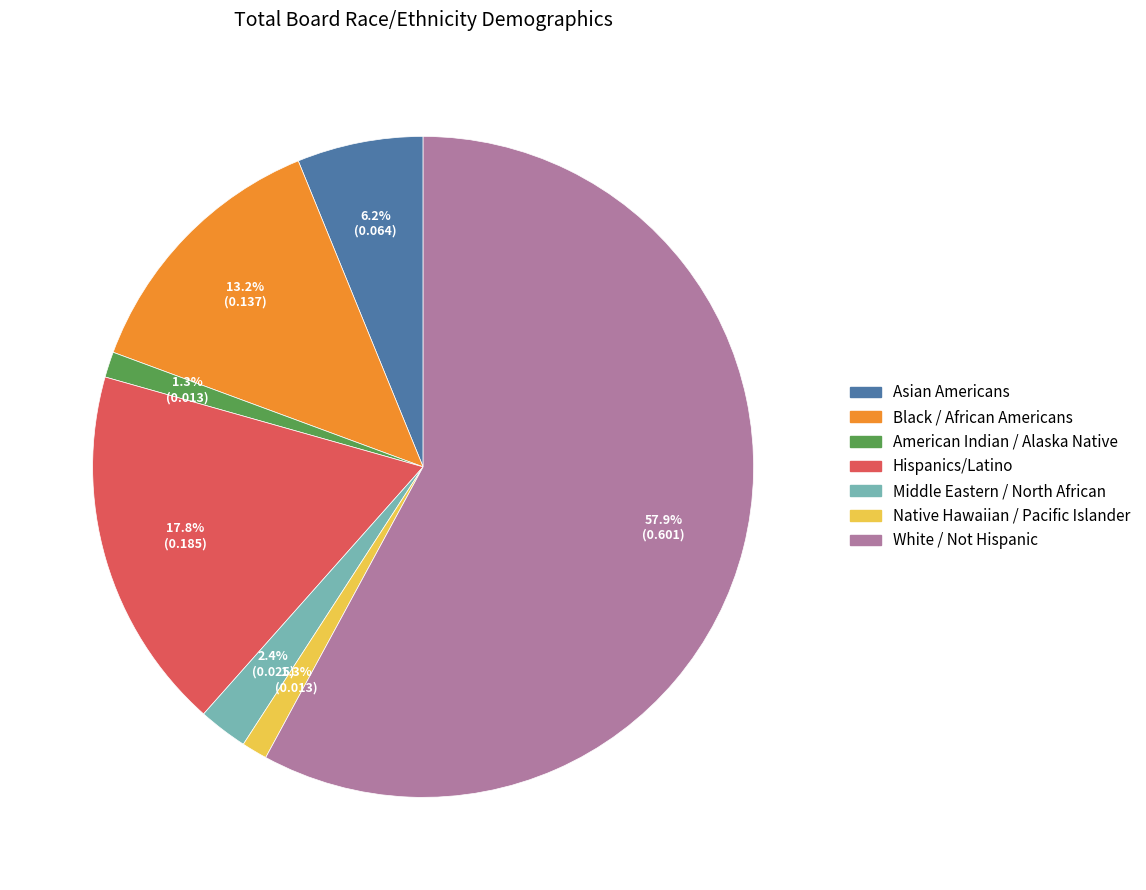

How many segments does this pie chart have?

7